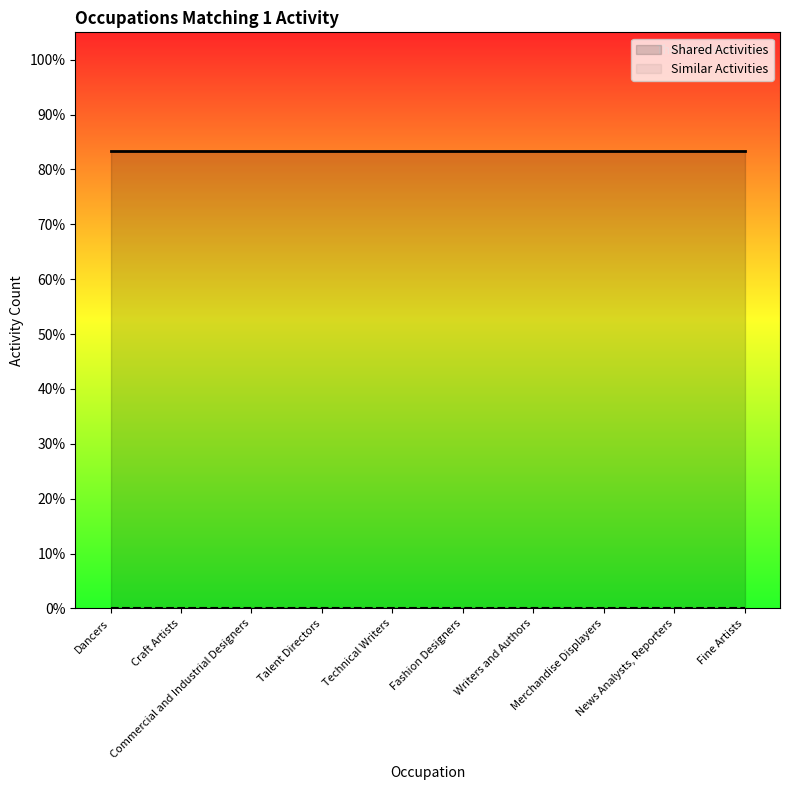

True or false: Shared Activities has more than 2 points higher than both neighbors.

False